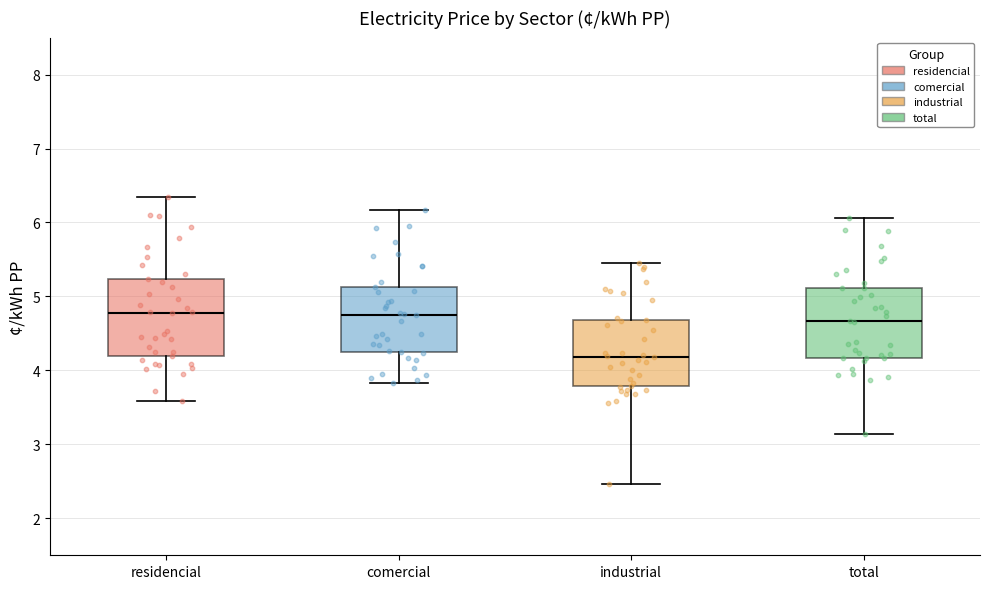

Which box is the tallest, from its lower edge to its upper edge?

residencial